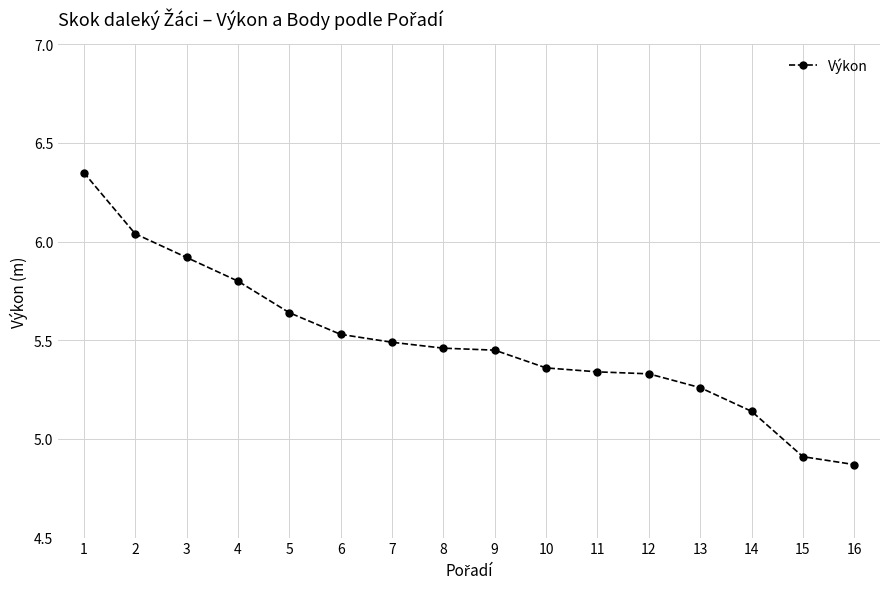

Which label corresponds to the largest value in the chart?

1